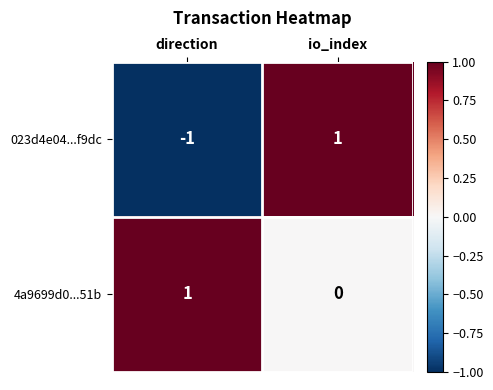

Reading left to right, list all the values displayed in this chart.

023d4e04...f9dc: -1	1
4a9699d0...51b: 1	0